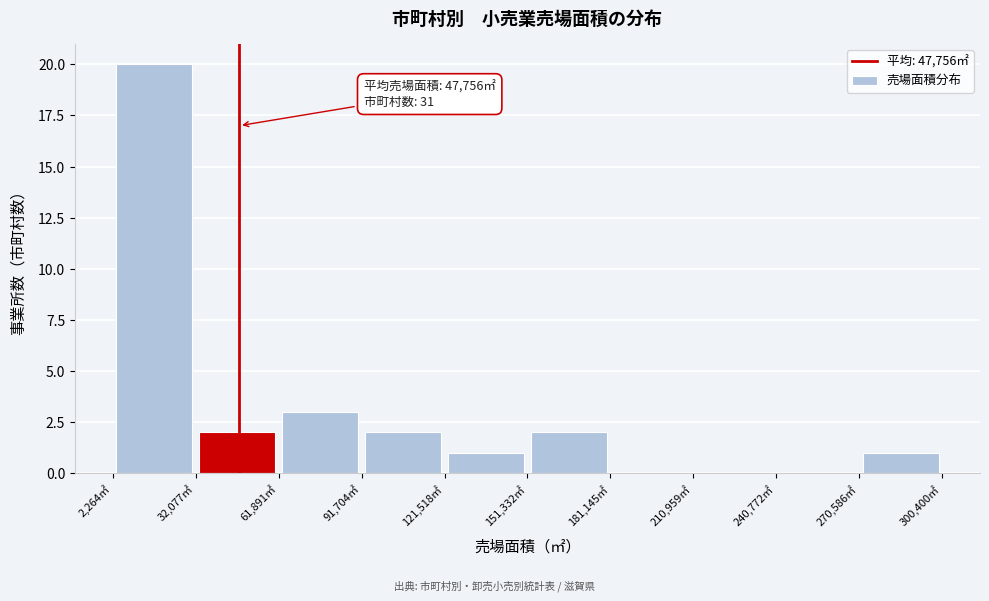

Over which range of the x-axis is the bar tallest?

0 to 30000